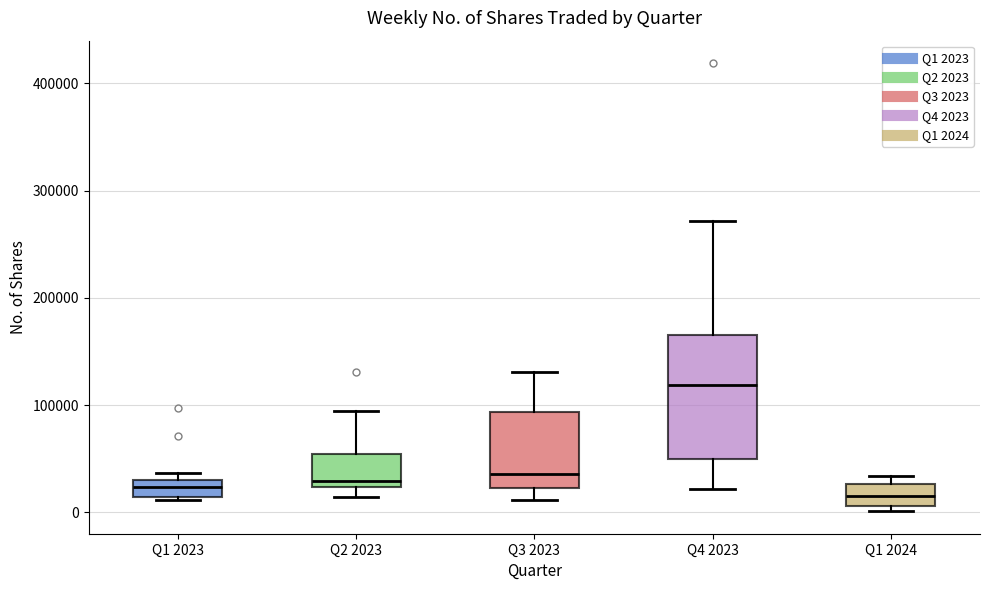

Reading left to right, read every box against the y-axis: the position of its median line, the range the box covers, and the ends of its whiskers. The values are not printed on the chart, so give them approximately, as read against the axis.

Q1 2023: median 20000, box 10000 to 30000, whiskers 10000 (just below the box's lower edge) to 40000
Q2 2023: median 30000, box 20000 to 50000, whiskers 10000 to 90000
Q3 2023: median 40000, box 20000 to 90000, whiskers 10000 to 130000
Q4 2023: median 120000, box 50000 to 170000, whiskers 20000 to 270000
Q1 2024: median 20000, box 10000 to 30000, whiskers 0 to 30000 (just above the box's upper edge)